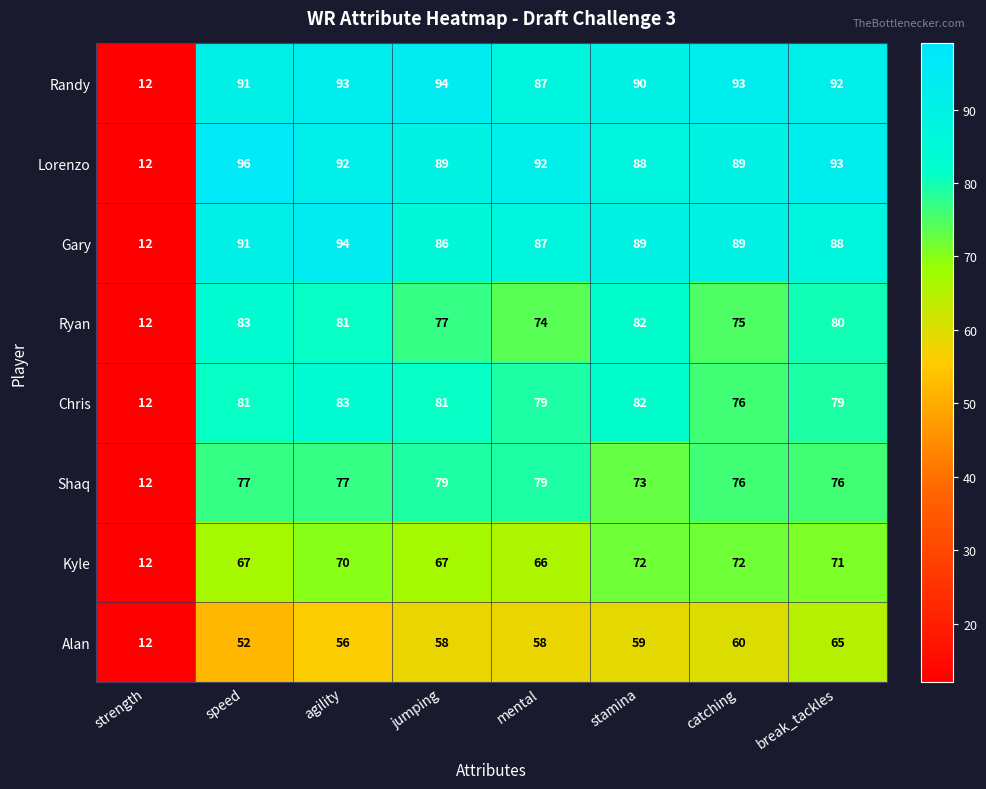

What is the sum of the Shaq values at catching and mental?

155